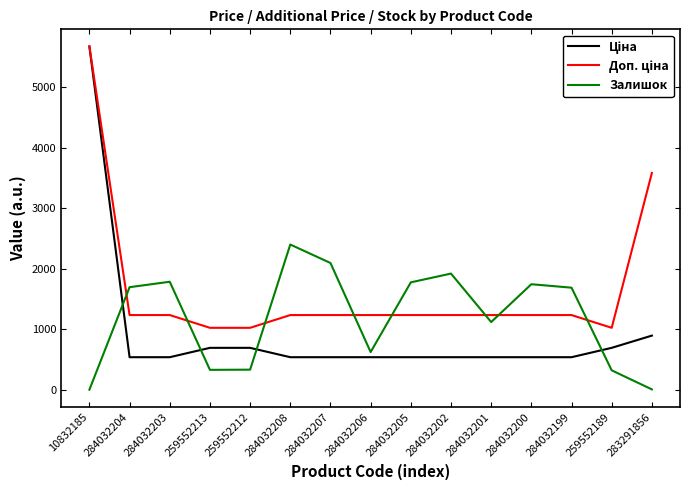

What is the spread (max minus min) of values at 284032206?

696.4